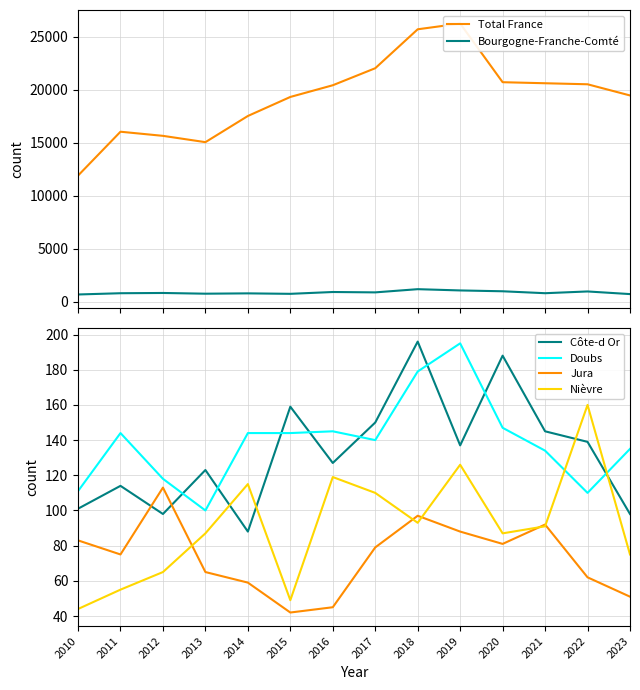

What are all the series names shown in the legend?

Total France, Bourgogne-Franche-Comté, Côte-d Or, Doubs, Jura, Nièvre